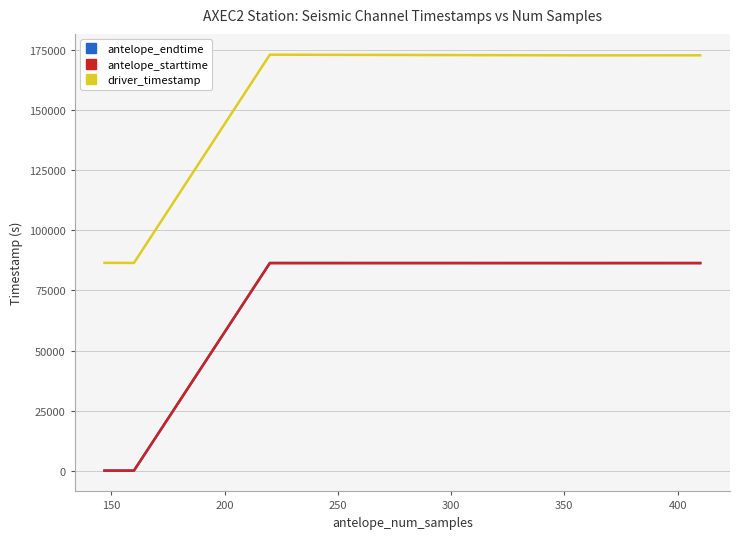

What is the greatest value displayed?

173158.8